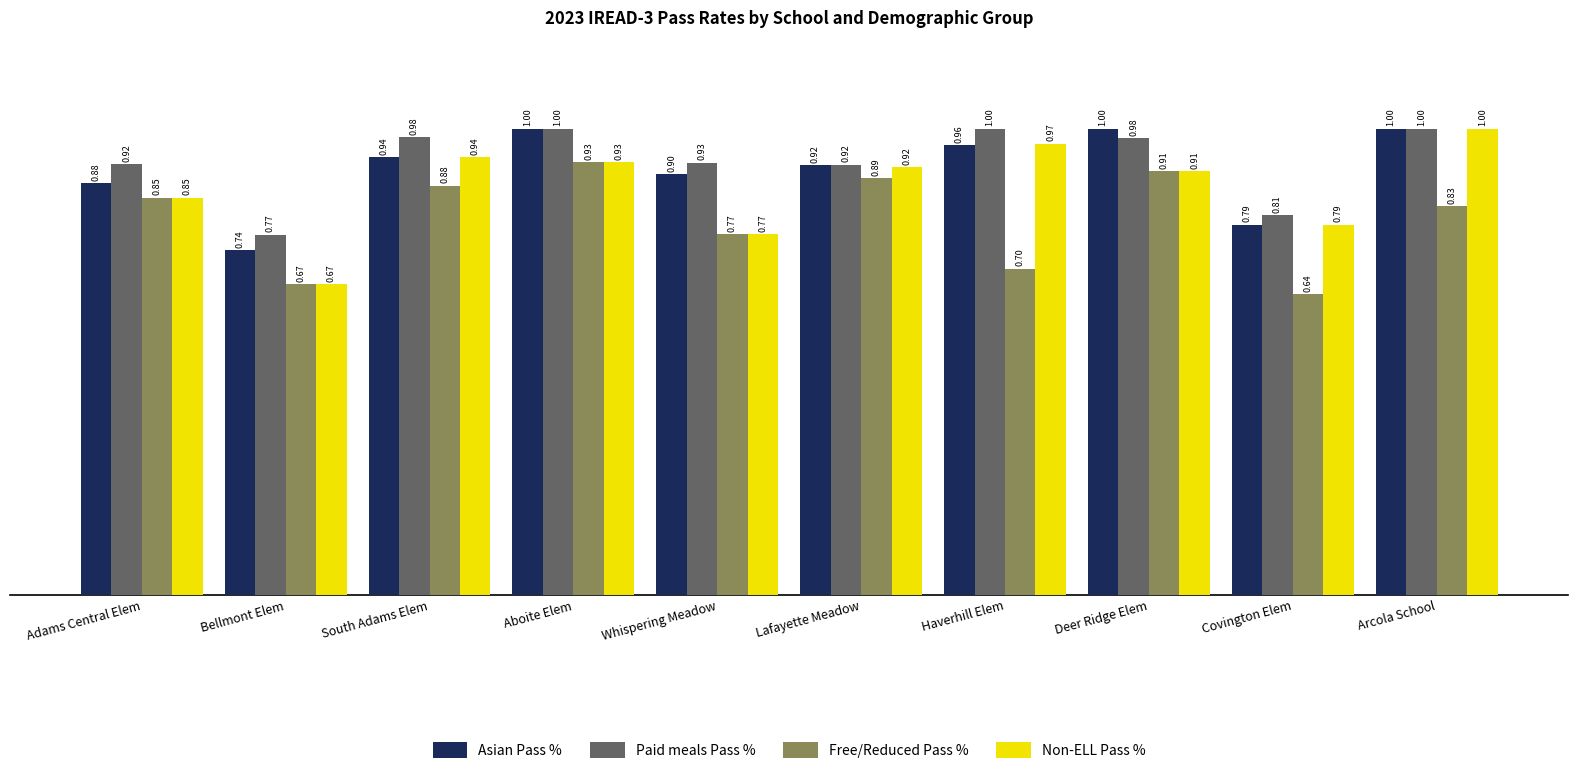

Which series has the largest range (max minus min)?

Non-ELL Pass %